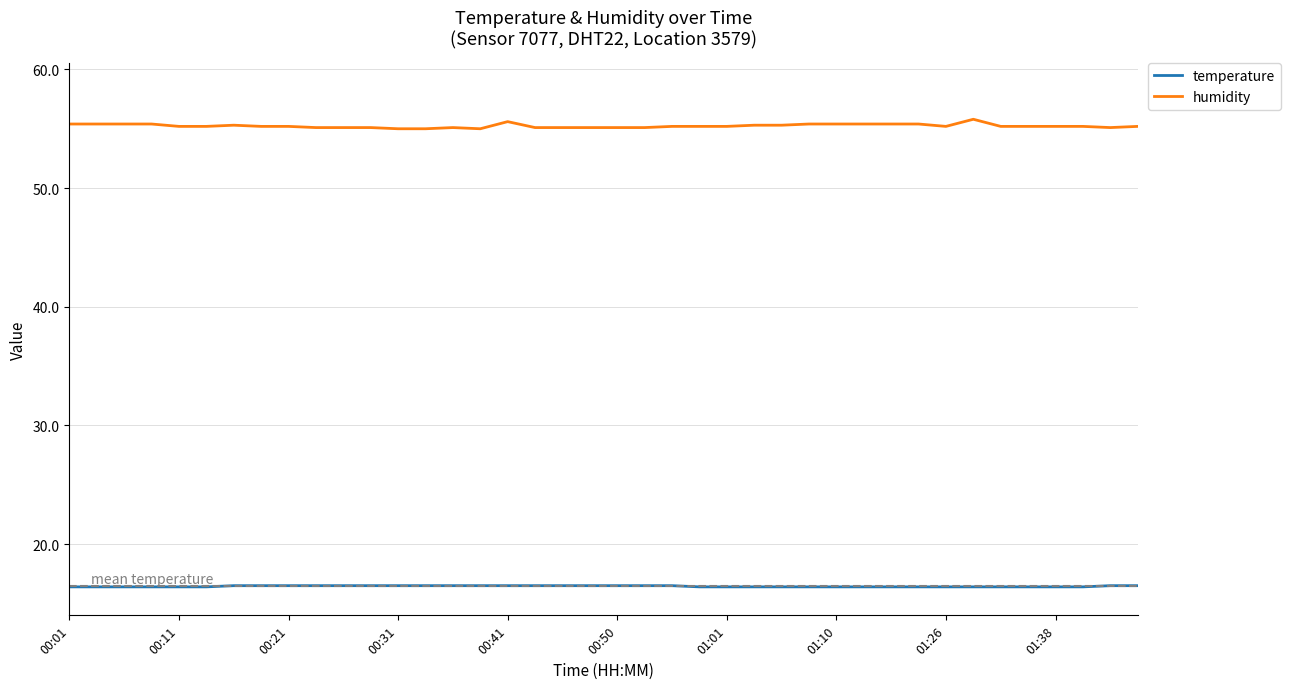

Which series has the largest total across all categories?

humidity